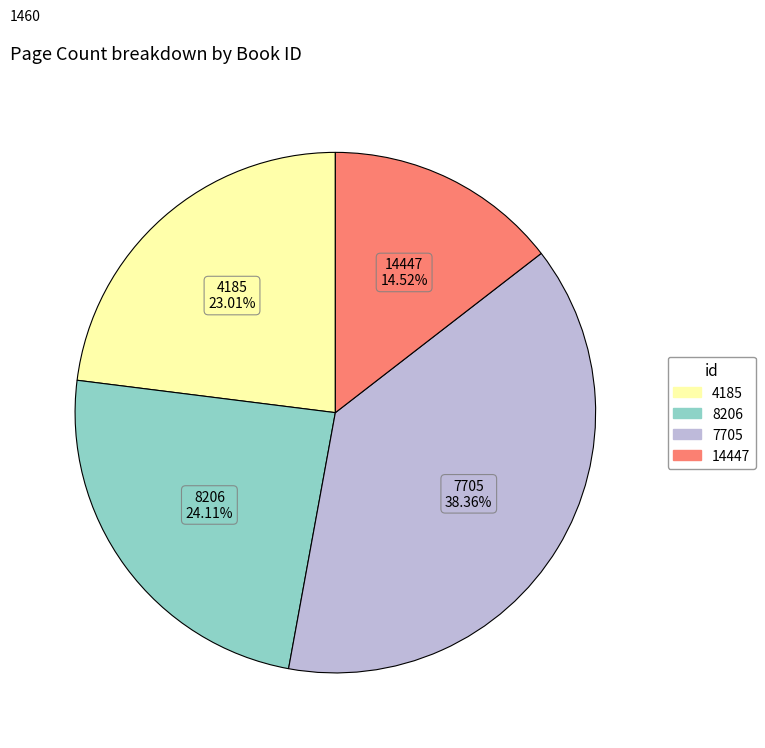

Which slice is the smallest?

14447